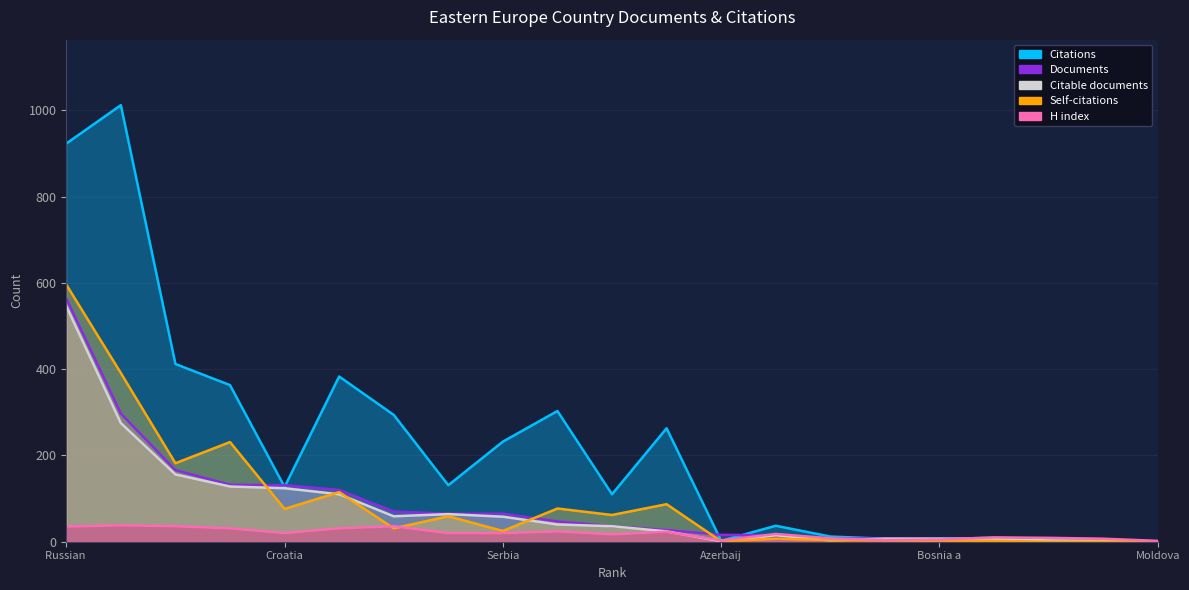

Is the value of Citable documents at Ukraine greater than the value of H index at Czech Republic?

No